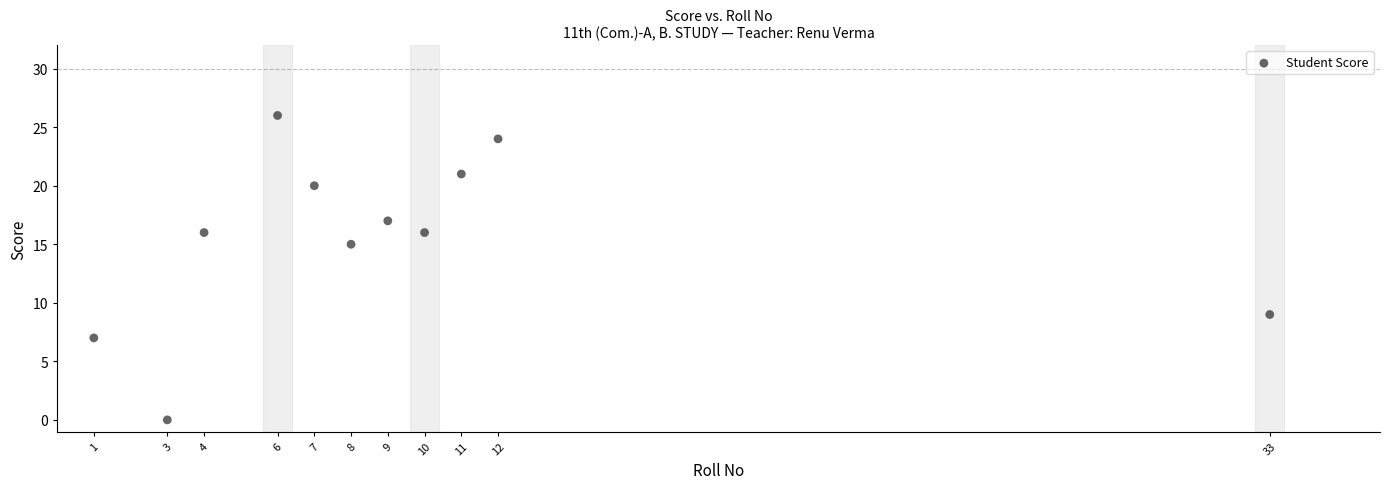

What Y value in the scatter plot is closest to 13?

15